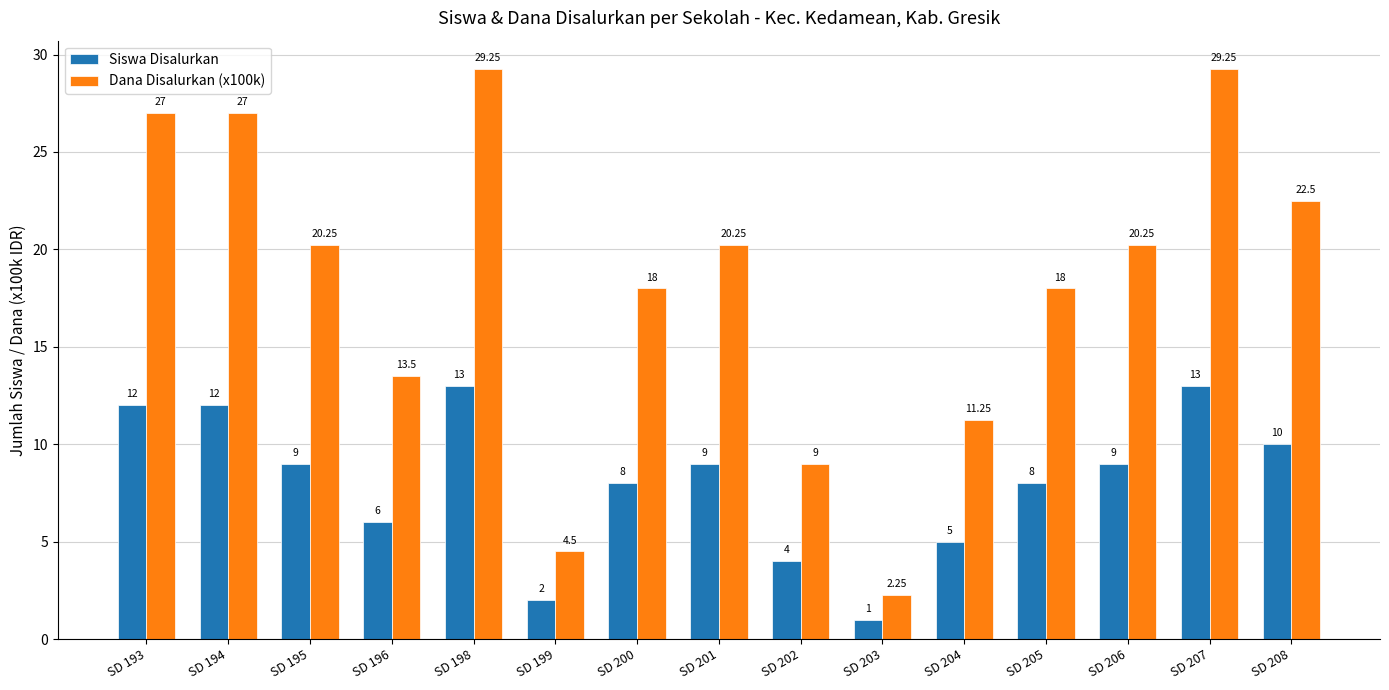

What is the difference between the maximum and minimum values in the Siswa Disalurkan series?

12.0